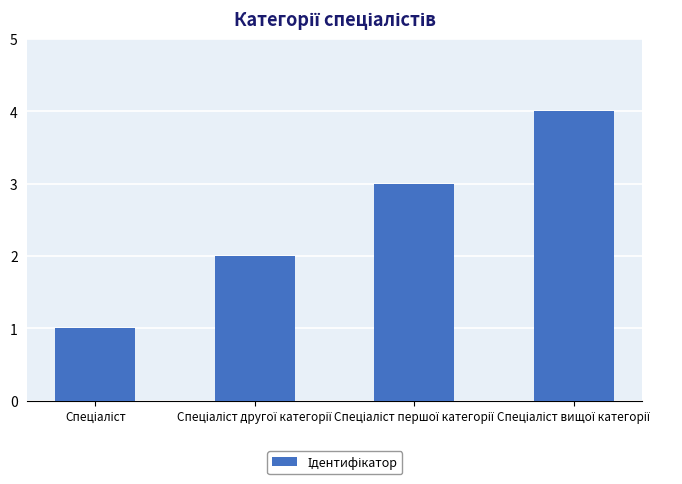

What is the sum of all values?

10